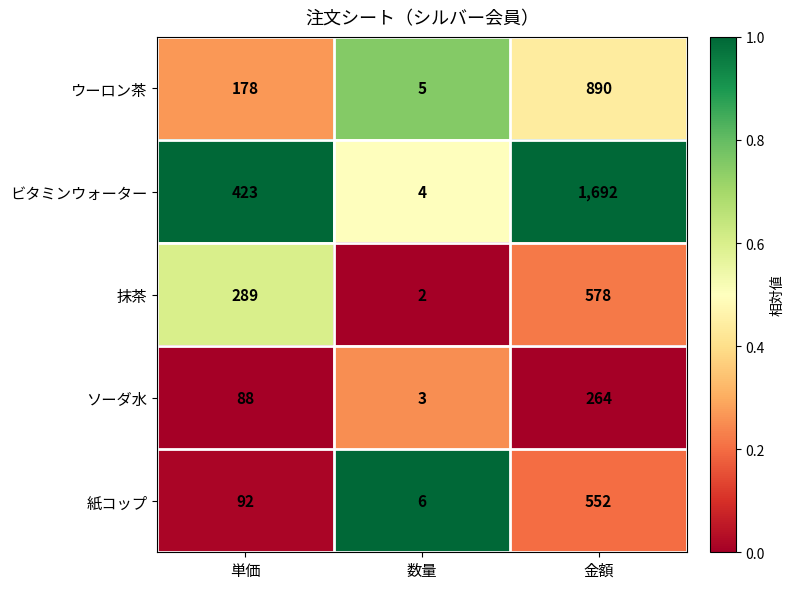

What is the difference between the highest and lowest values at 数量?

4